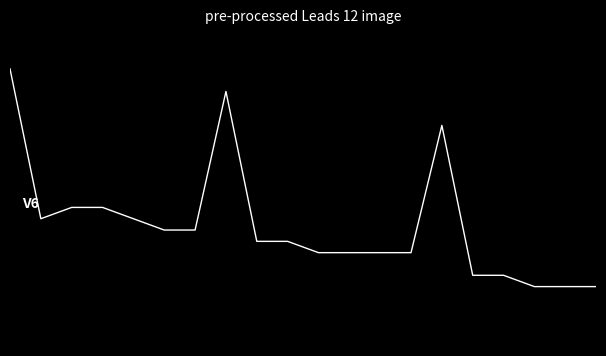

Reading left to right, extract all data points from this chart.

4.5	0.7	1.0	1.0	0.7	0.4	0.4	3.9	0.1	0.1	-0.1	-0.1	-0.1	-0.1	3.1	-0.7	-0.7	-1.0	-1.0	-1.0